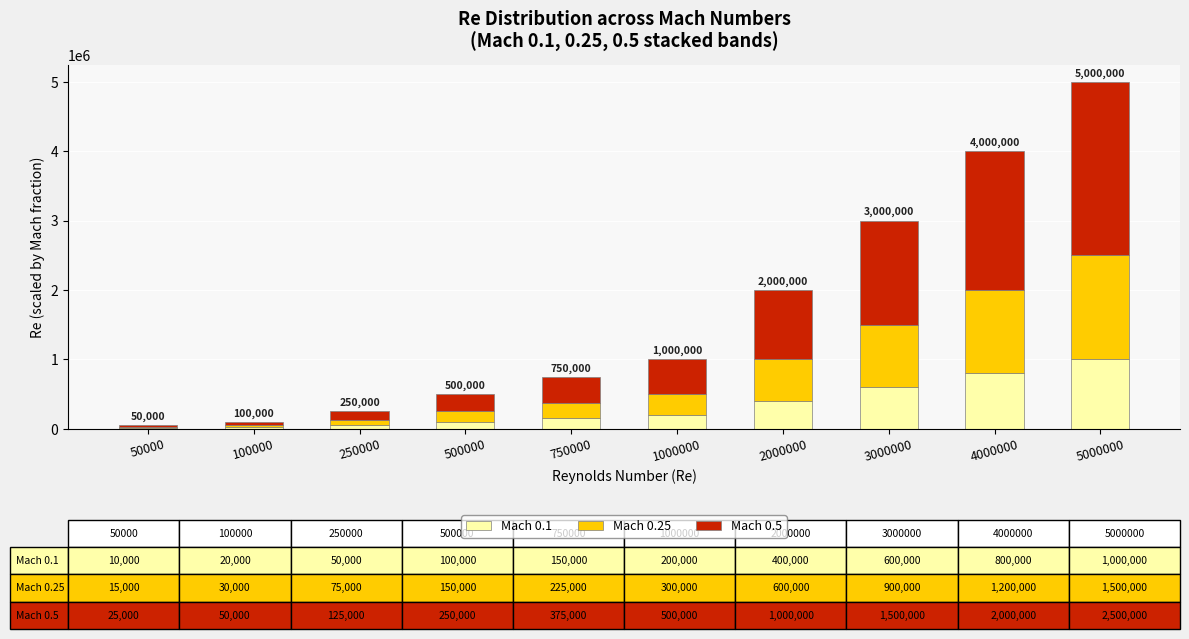

Is it true that Mach 0.1 equals 238982 at 2000000?

False